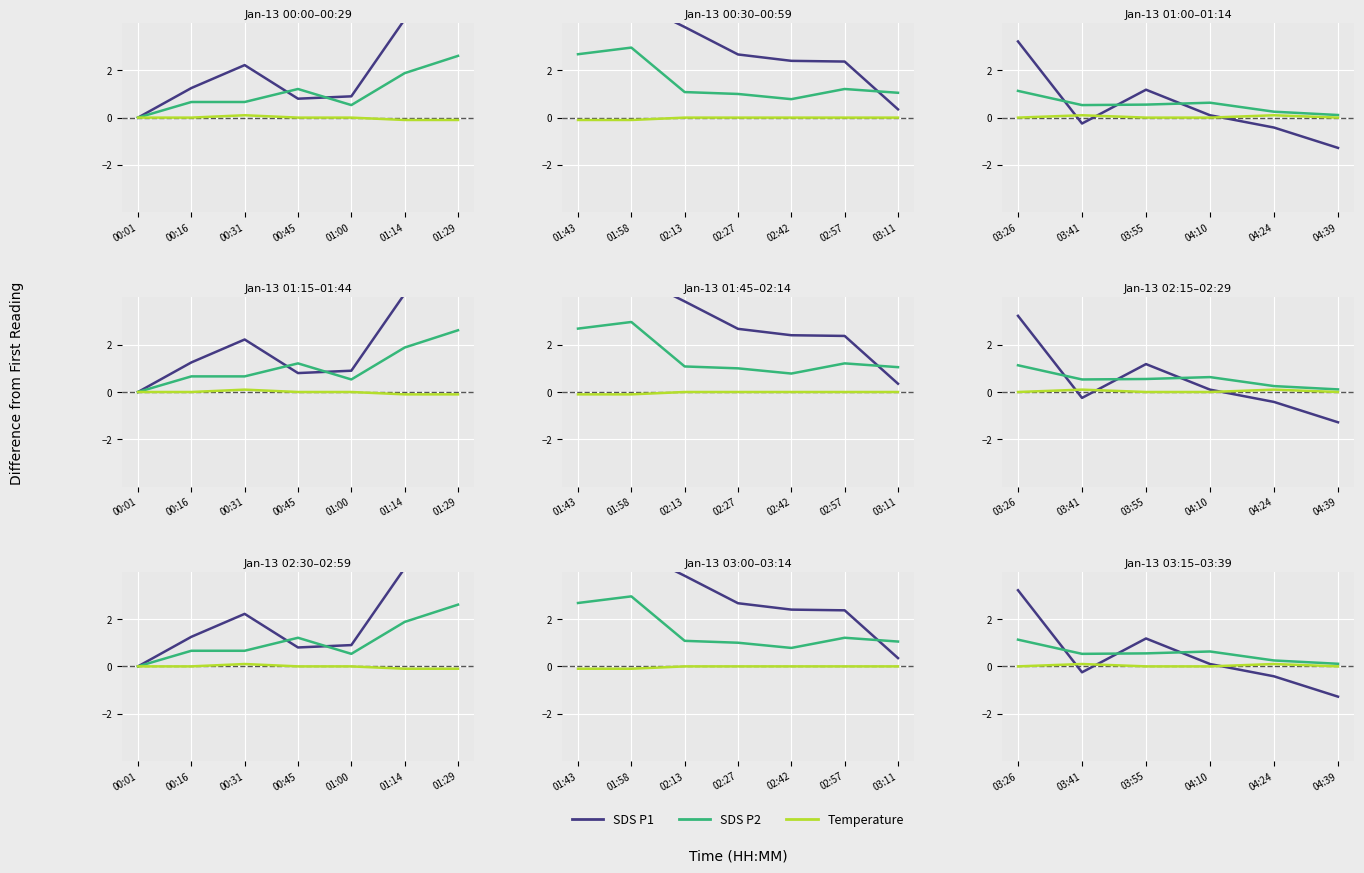

Which series has the largest range (max minus min)?

SDS P1